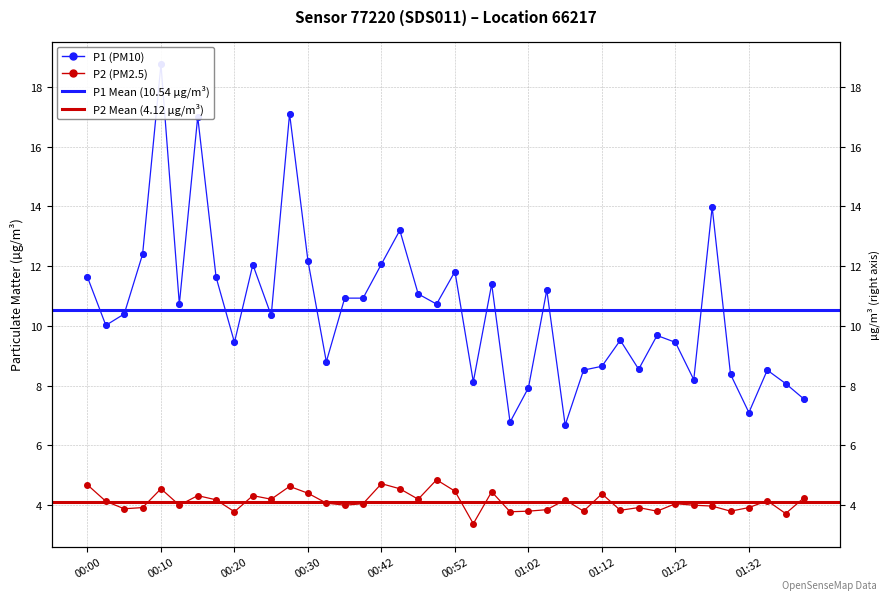

At which category is the sum across all series the highest?

00:10